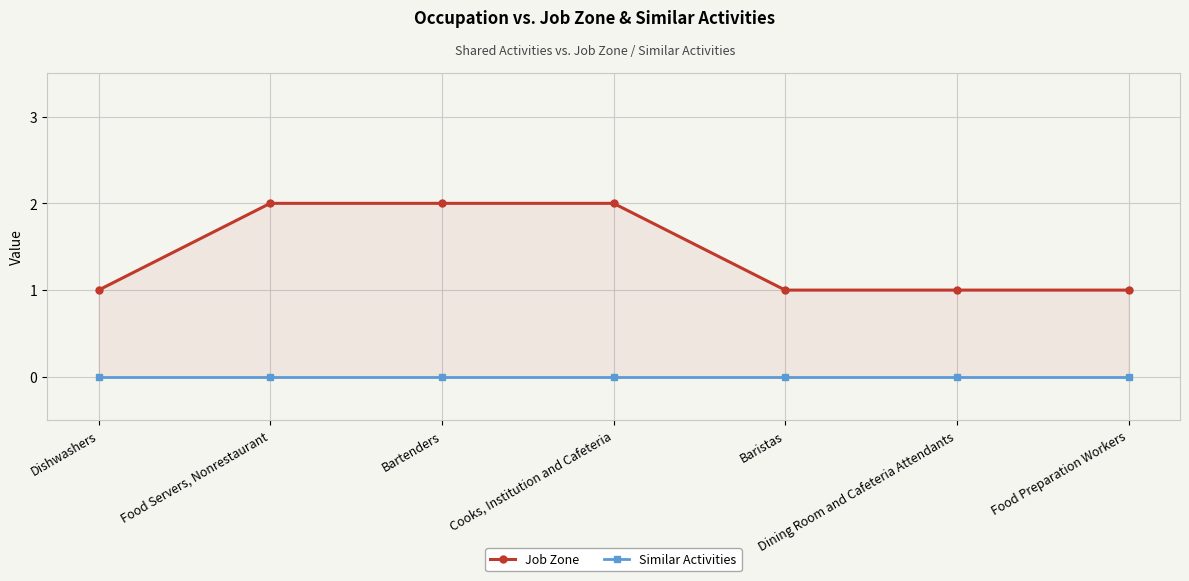

Rank the series by their average value, from lowest to highest.

Similar Activities, Job Zone